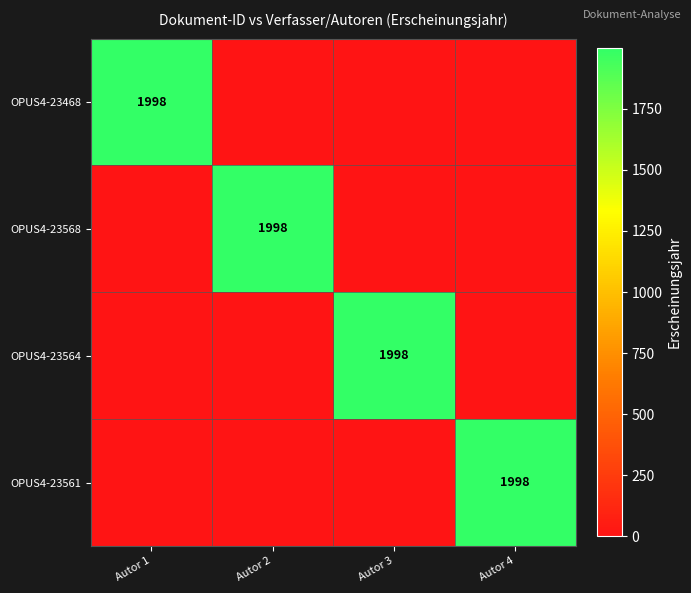

Which has a higher value, Autor 3 or Autor 4?

Autor 3